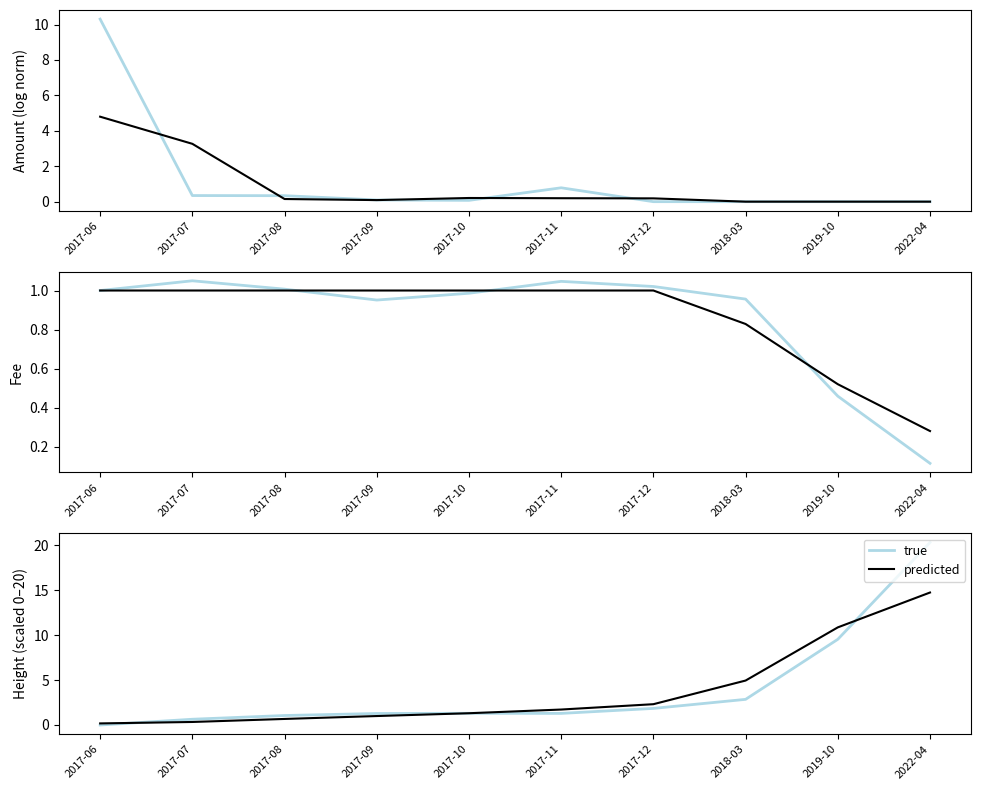

What is the difference between the predicted values at 2017-12 and 2017-09?

1.3